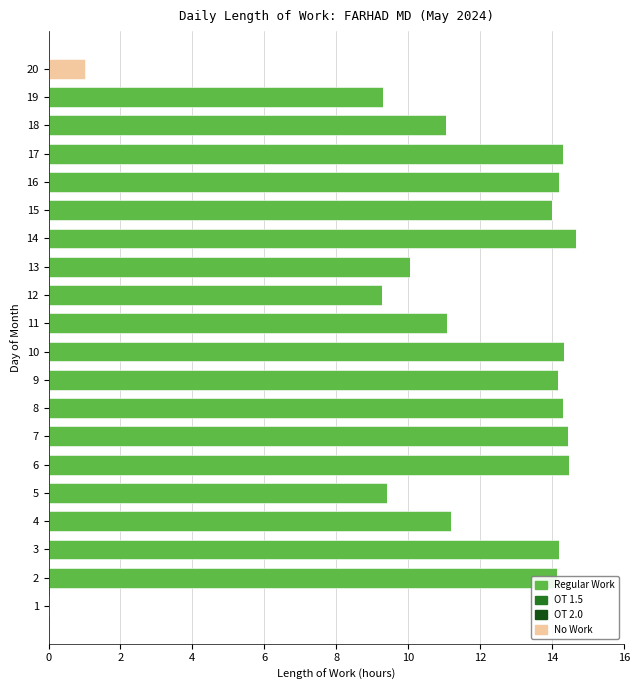

How many groups of bars are there?

20